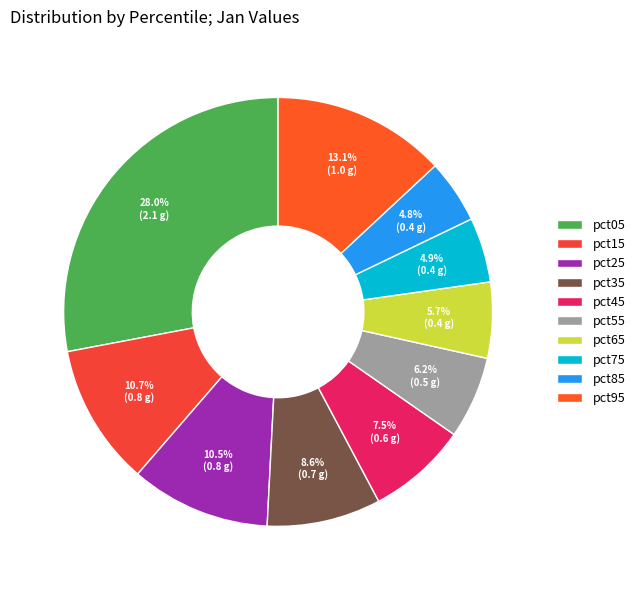

Is the sum of pct55 and pct45 greater than half?

No